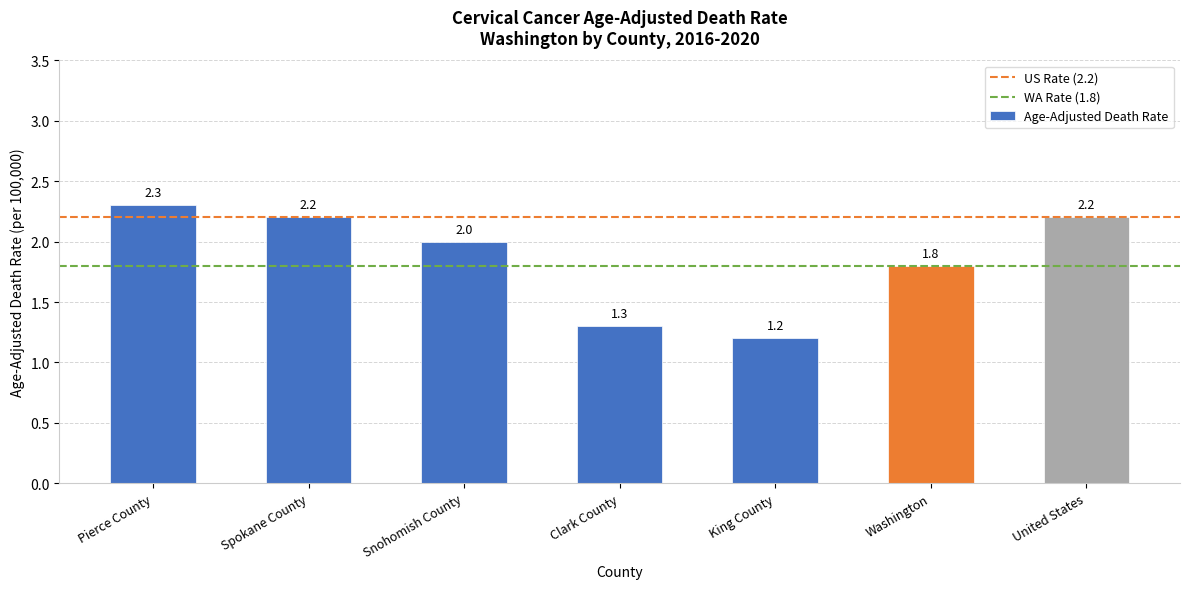

Read the value at United States.

2.2